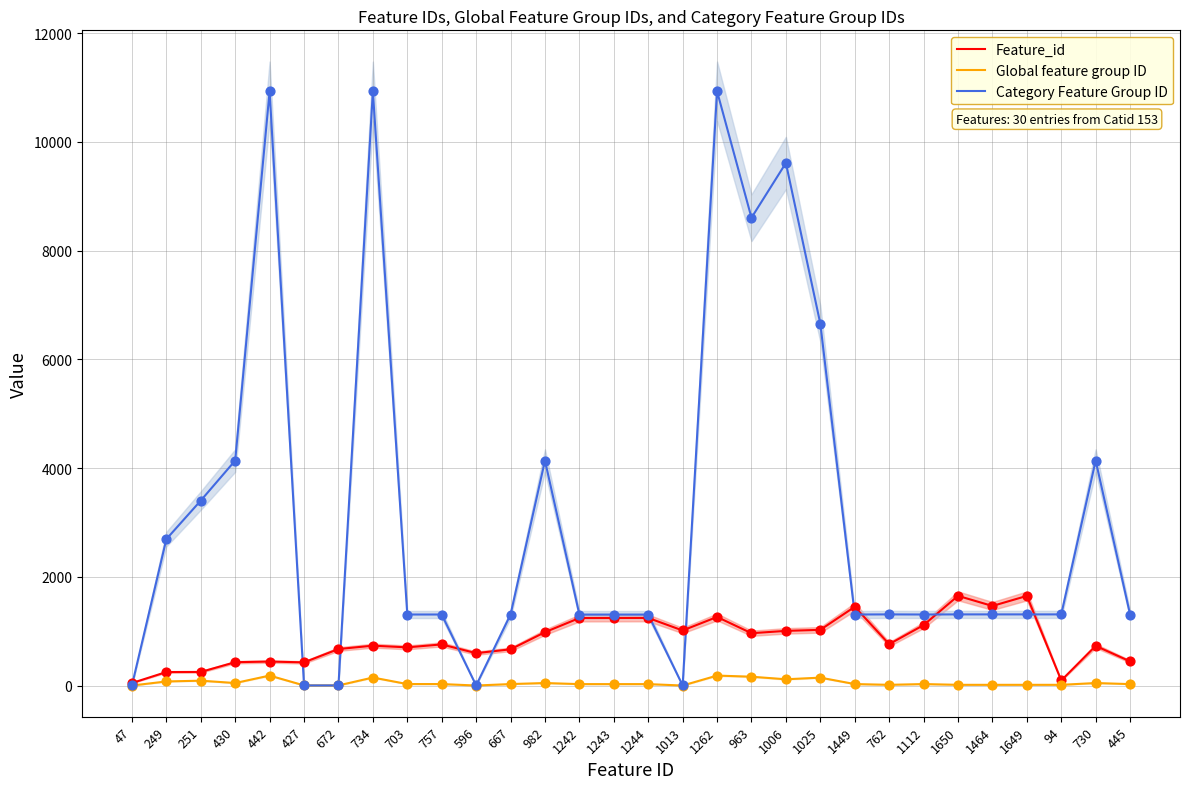

What is the total value across all series at 963?

9729